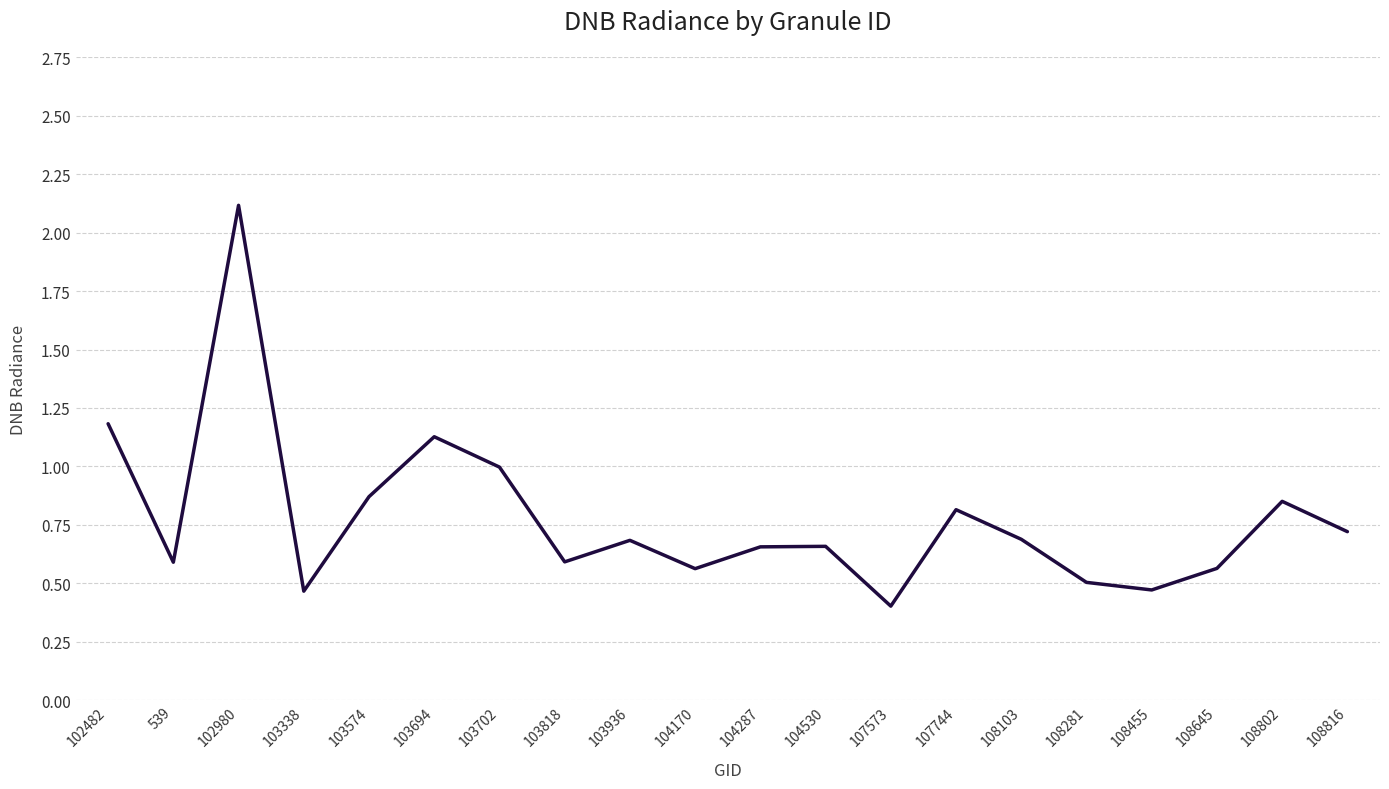

What position from the left is 104287?

11